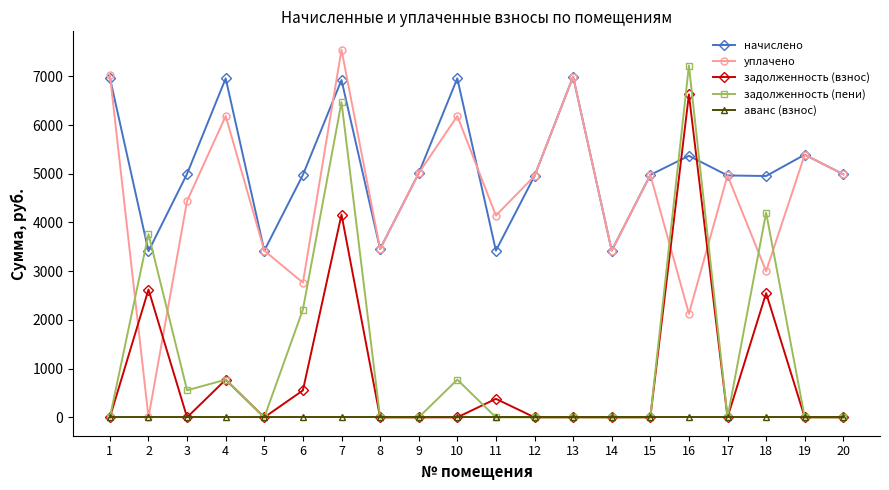

The задолженность (взнос) series shows 0.0 at 5. True or false?

True